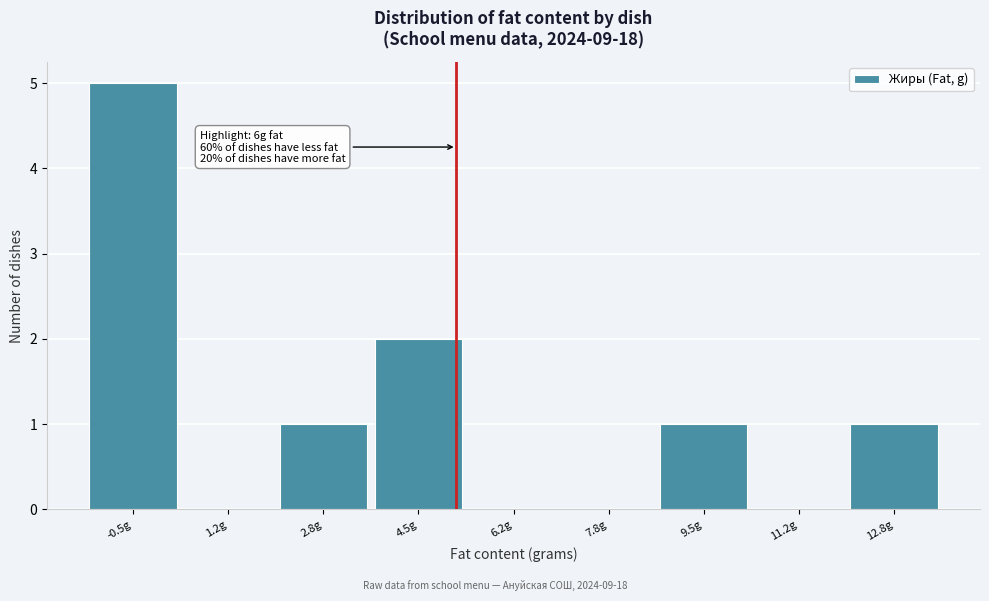

Reading left to right, transcribe all the data shown in this chart.

-0.5g=5	1.2g=0	2.8g=1	4.5g=2	6.2g=0	7.8g=0	9.5g=1	11.2g=0	12.8g=1